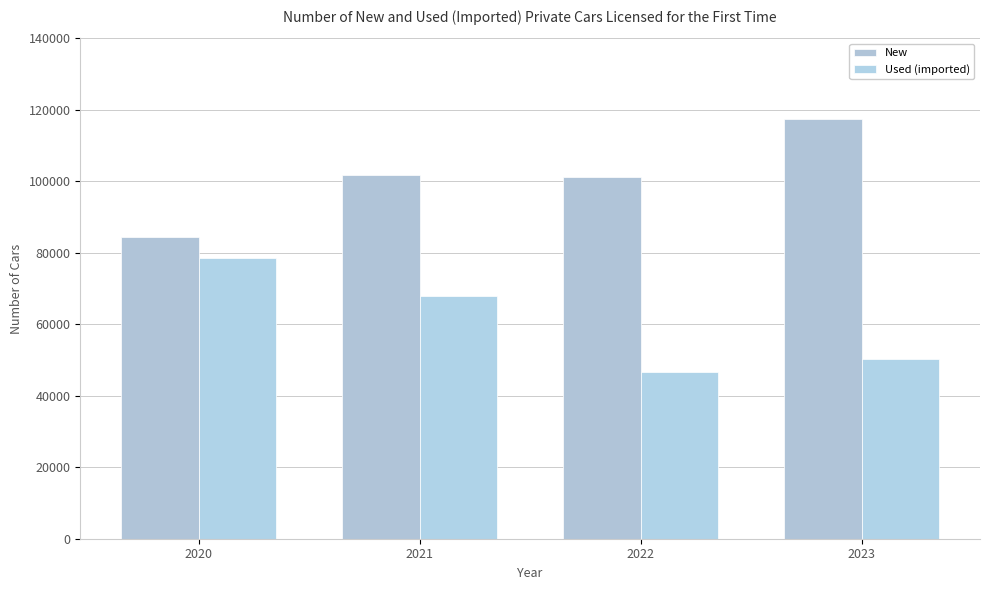

Which category has the lowest value in the Used (imported) series?

2022